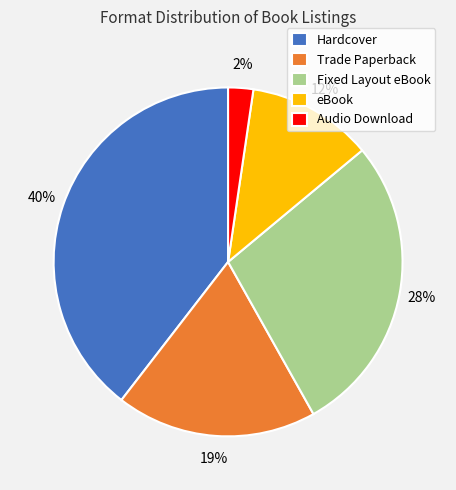

Combined, do Fixed Layout eBook and Trade Paperback account for over 50%?

No